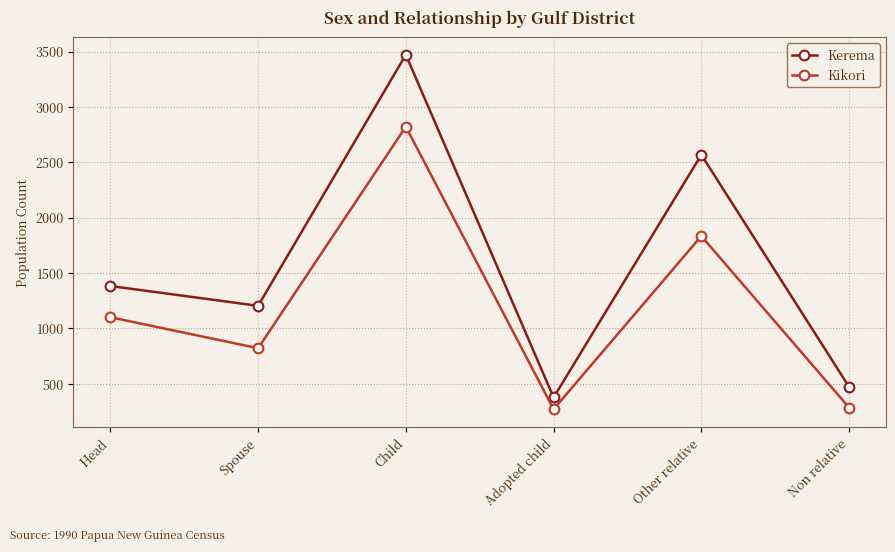

Which series has the widest spread of values?

Kerema